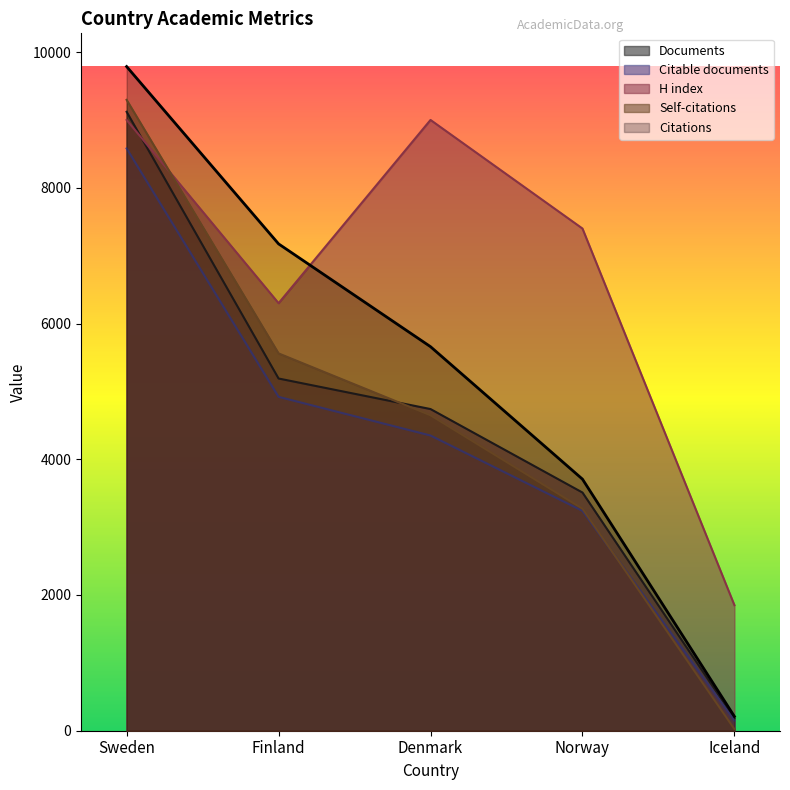

True or false: Self-citations has a value of 9317 at Finland.

False